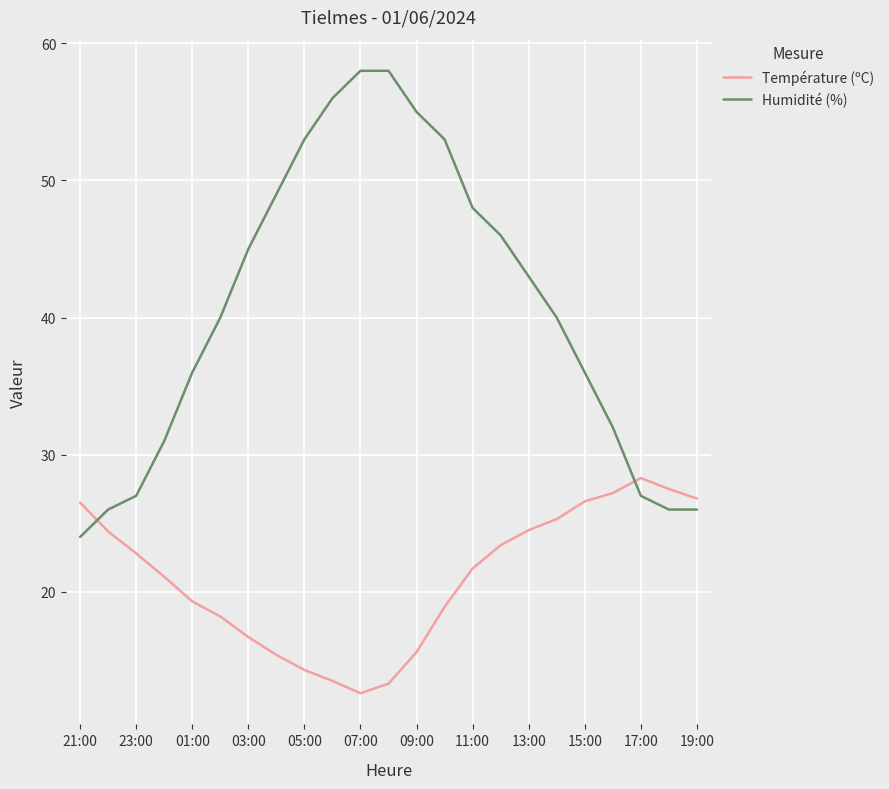

True or false: Température (ºC) and Humidité (%) cross at least once.

True